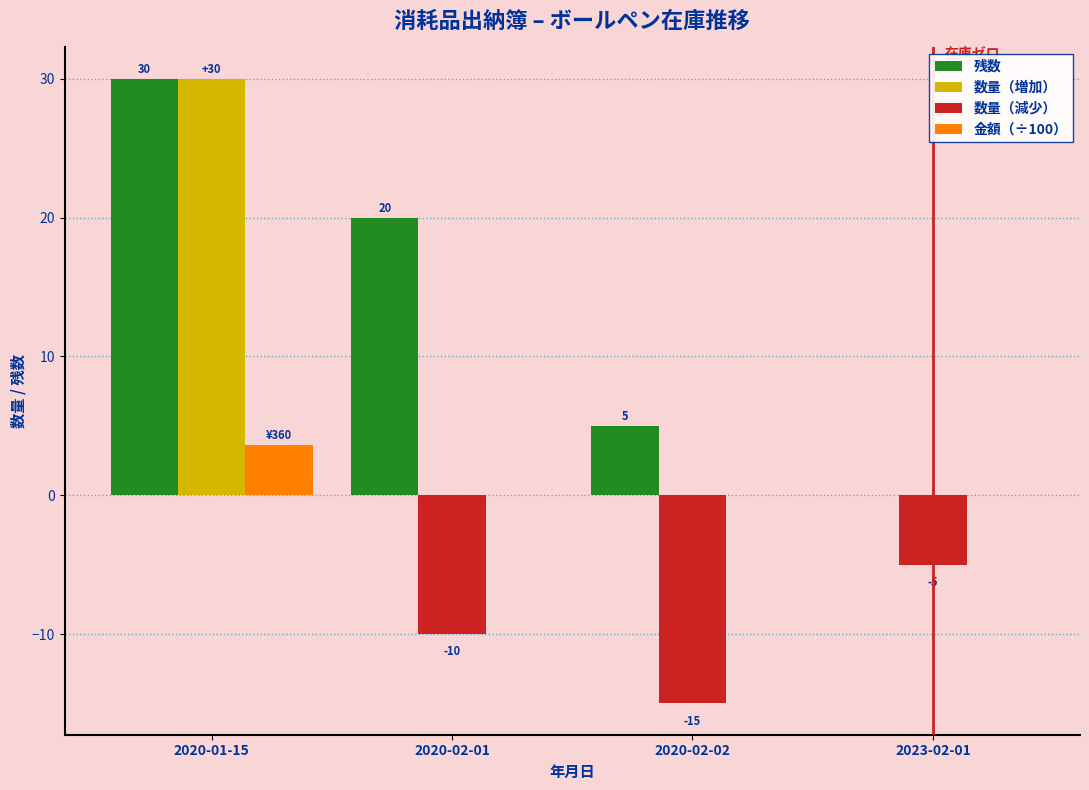

Reading right to left, transcribe all the data shown in this chart.

残数: 2023-02-01=0.0	2020-02-02=5.0	2020-02-01=20.0	2020-01-15=30.0
数量（増加）: 2023-02-01=0.0	2020-02-02=0.0	2020-02-01=0.0	2020-01-15=30.0
数量（減少）: 2023-02-01=-5.0	2020-02-02=-15.0	2020-02-01=-10.0	2020-01-15=0.0
金額（÷100）: 2023-02-01=0.0	2020-02-02=0.0	2020-02-01=0.0	2020-01-15=3.6